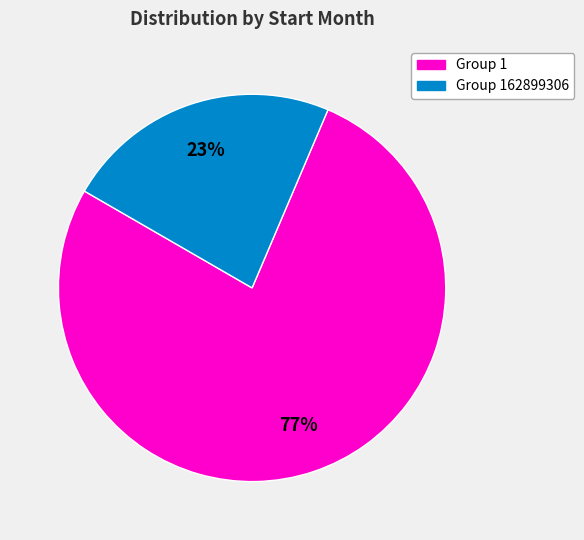

What percentage is the Group 1 slice, to the nearest percent?

77%